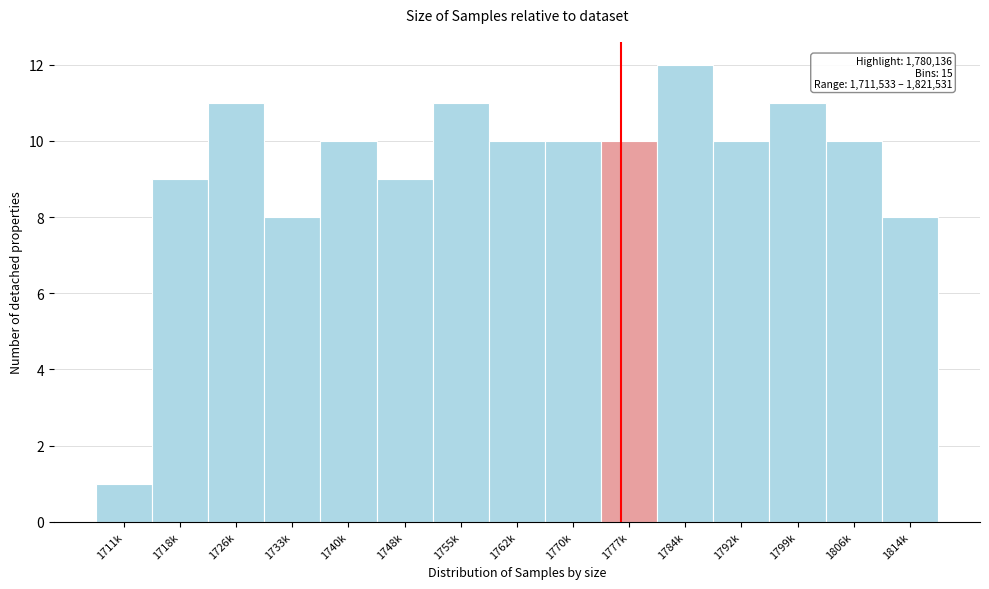

Reading left to right, list all the values displayed in this chart.

1711k=1	1718k=9	1726k=11	1733k=8	1740k=10	1748k=9	1755k=11	1762k=10	1770k=10	1777k=10	1784k=12	1792k=10	1799k=11	1806k=10	1814k=8